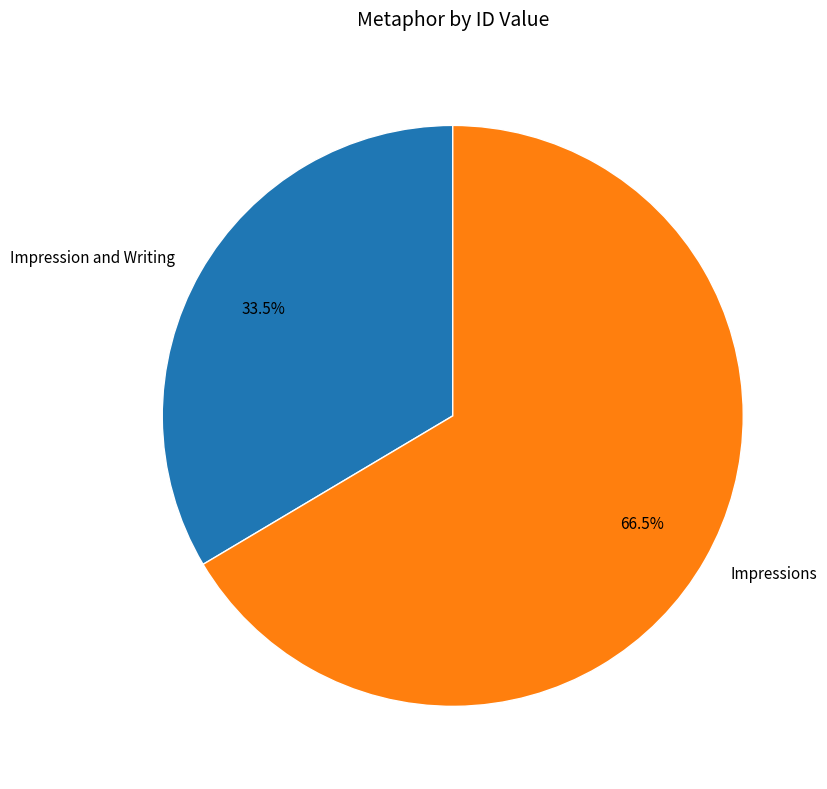

Does any single category account for the majority?

Yes